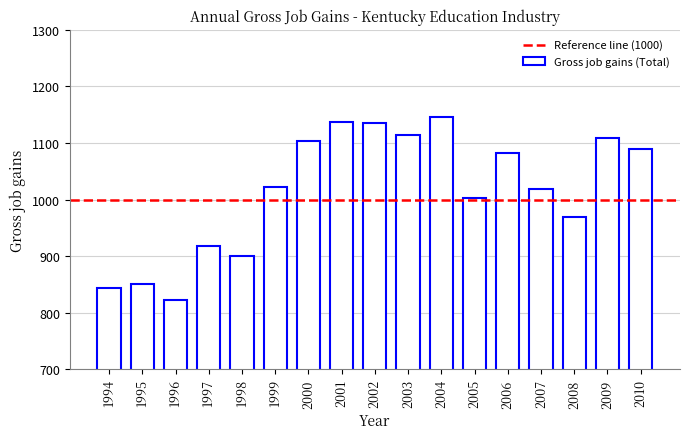

The value at 1994 is 1498. True or false?

False